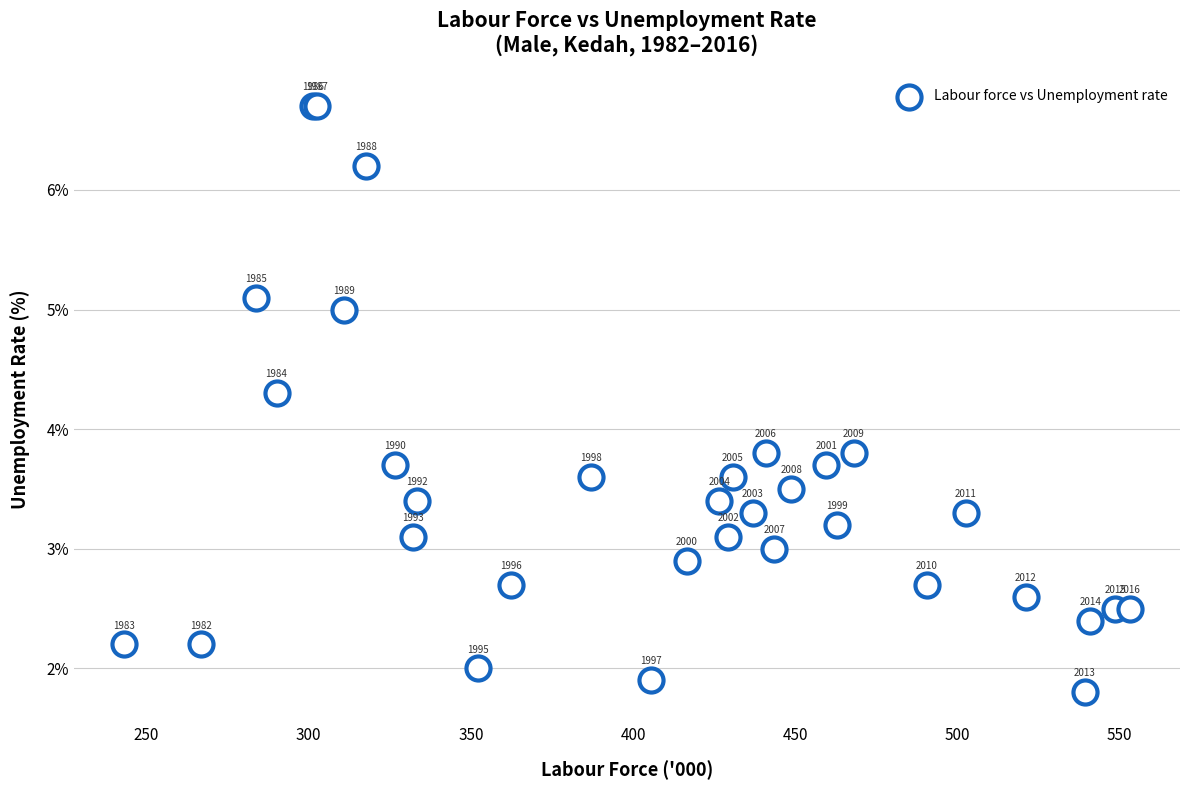

What Y value in the scatter plot is closest to 4?

3.8